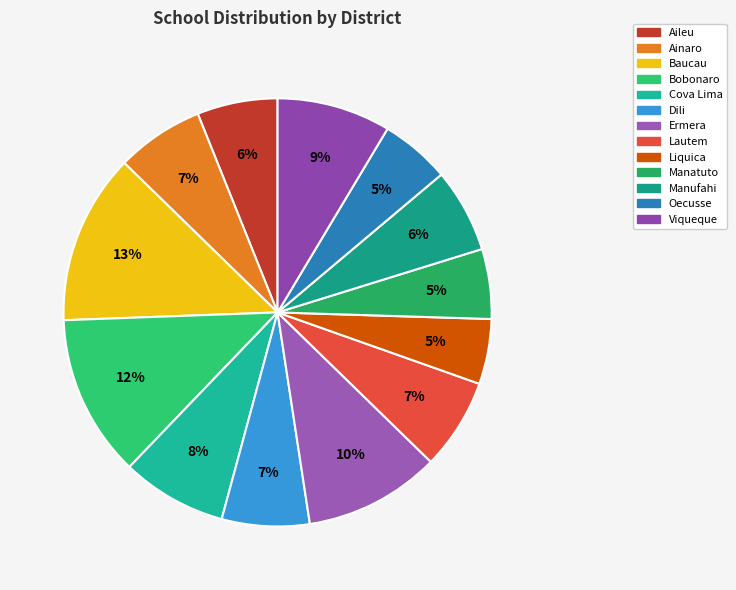

How many slices are in this pie chart?

13